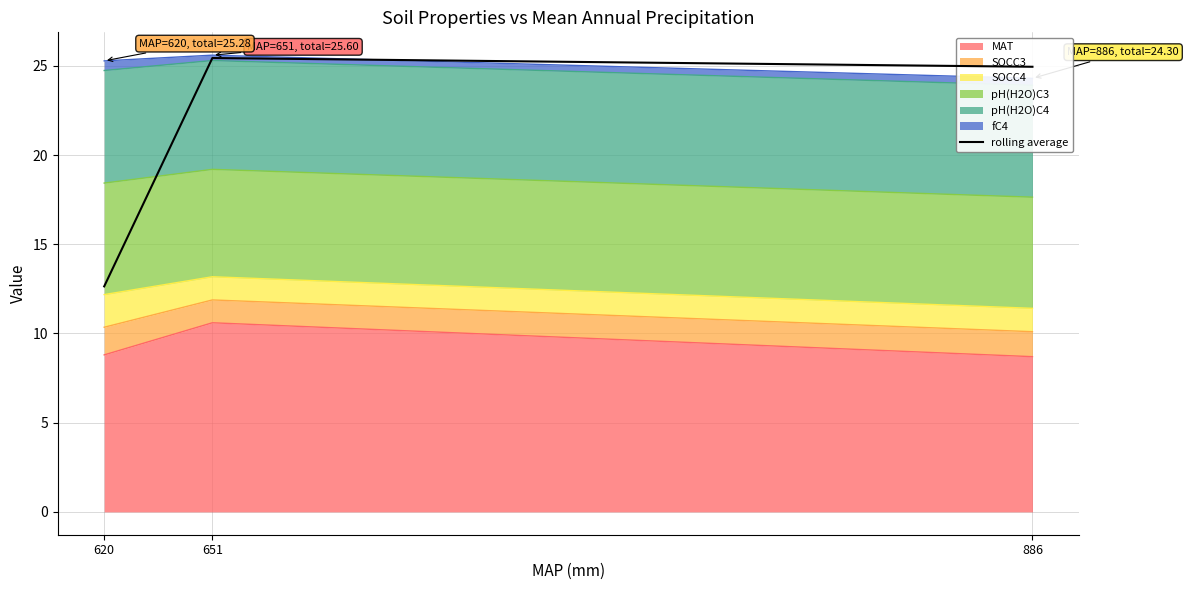

Rank the categories by value from highest to lowest.

651, 886, 620